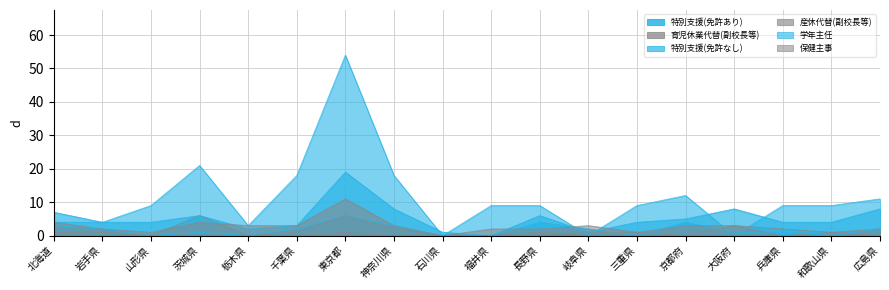

At how many categories does at least one series exceed 8?

12